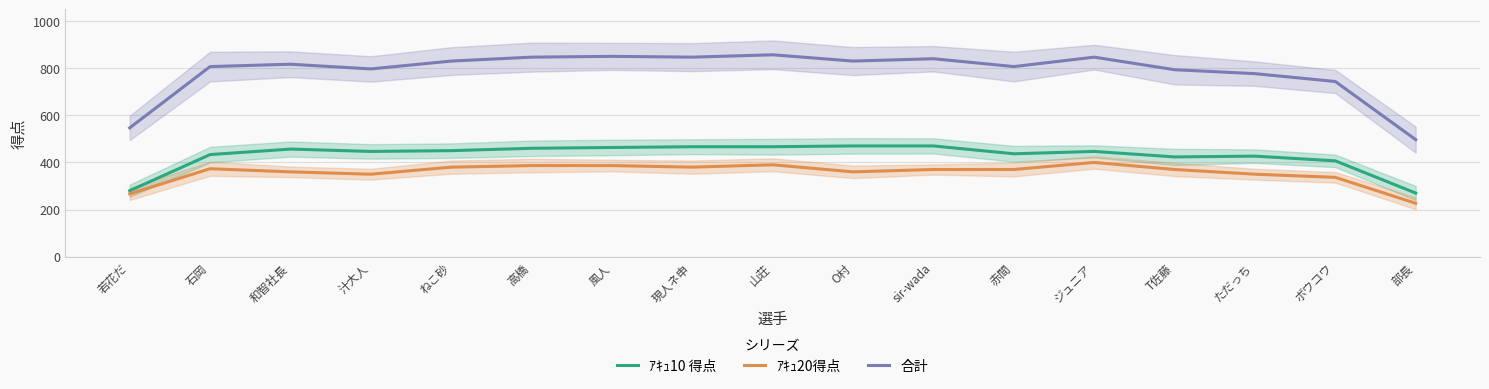

How many values in the ｱｷｭ20得点 series exceed 370?

7